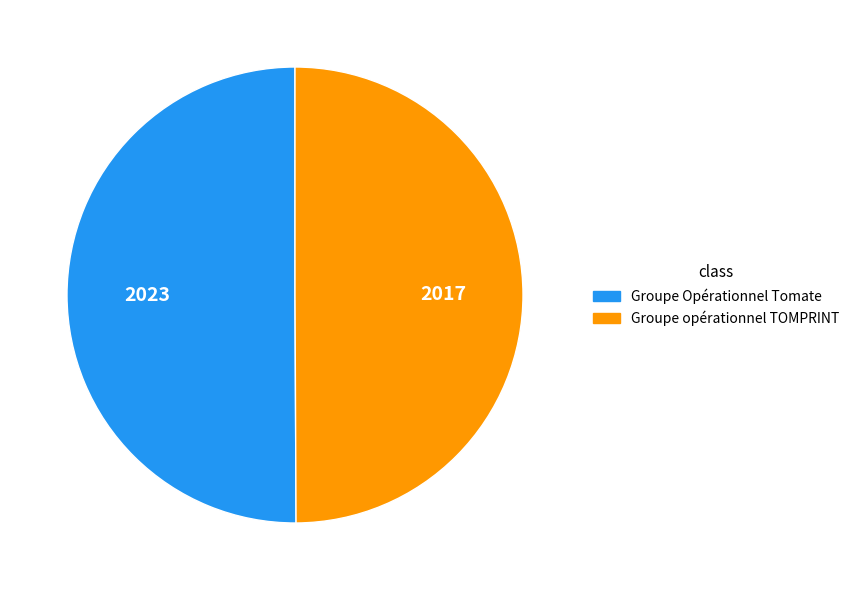

What is the ratio of the value at Groupe opérationnel TOMPRINT to the value at Groupe Opérationnel Tomate?

1.0